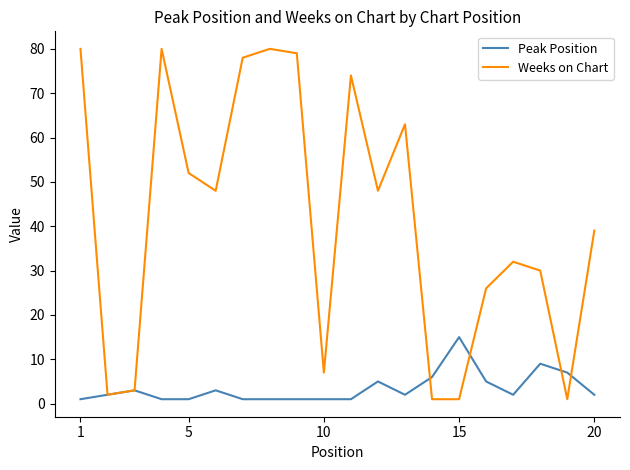

Rank the series by their maximum value, from lowest to highest.

Peak Position, Weeks on Chart